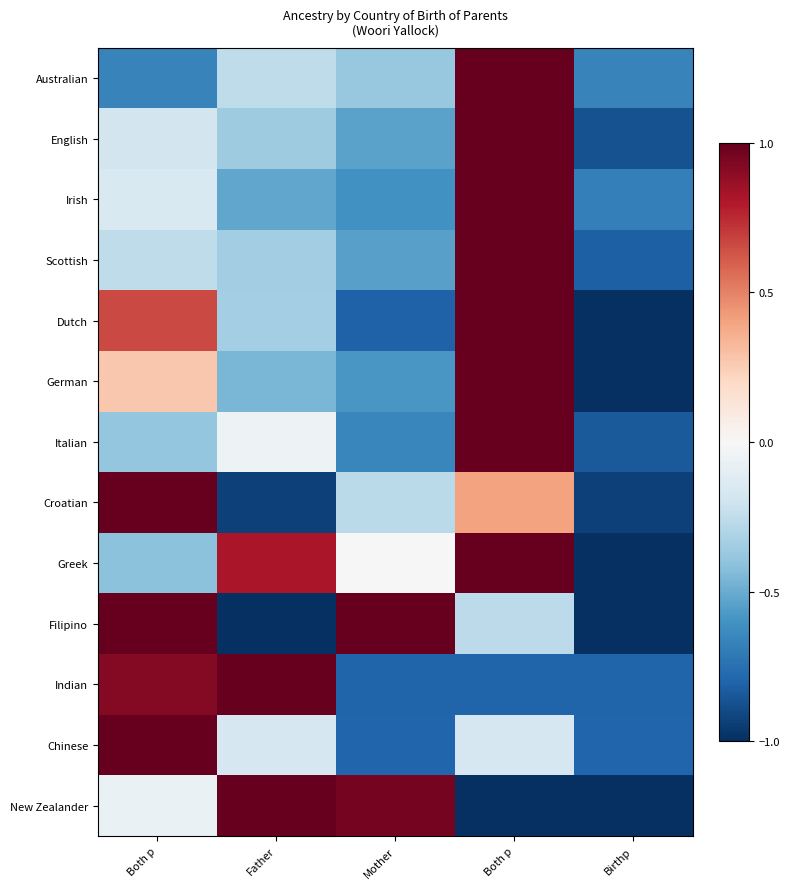

Which label corresponds to the smallest value in the chart?

Birthp